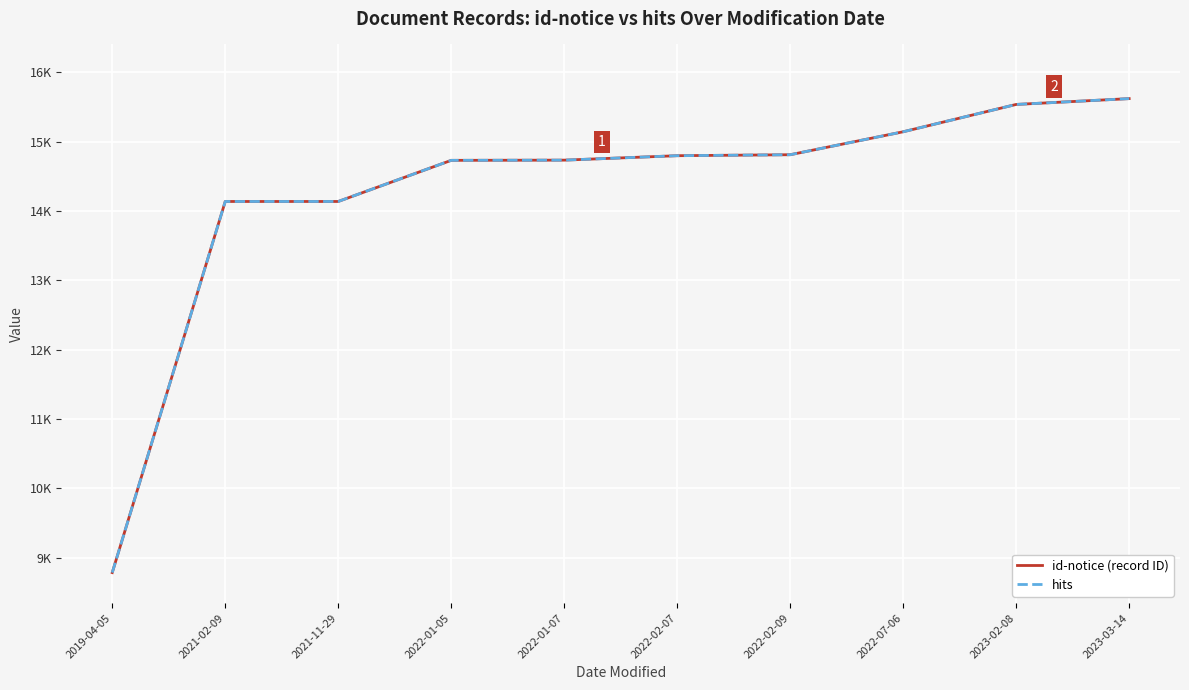

What is the difference between the second highest and second lowest values in the hits series?

1399